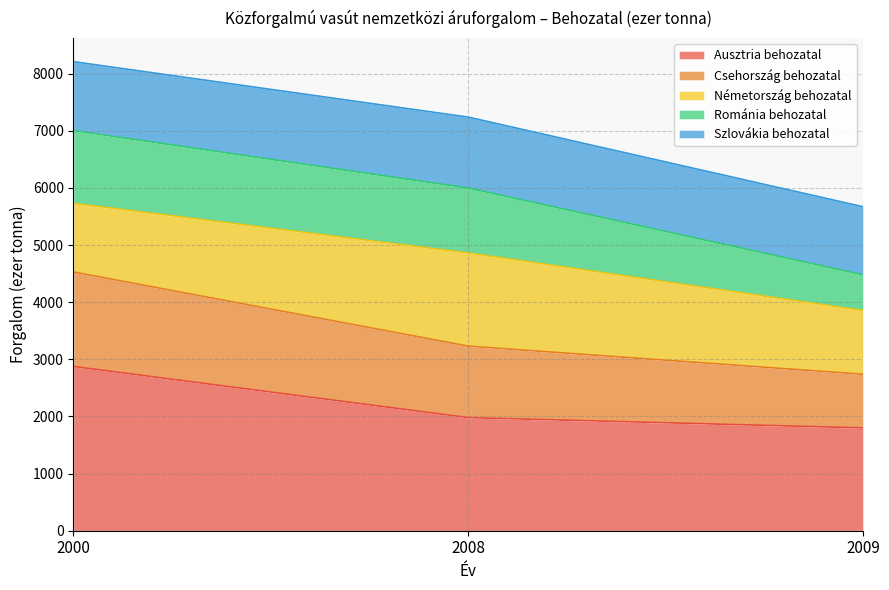

At which category is the sum across all series the highest?

2000